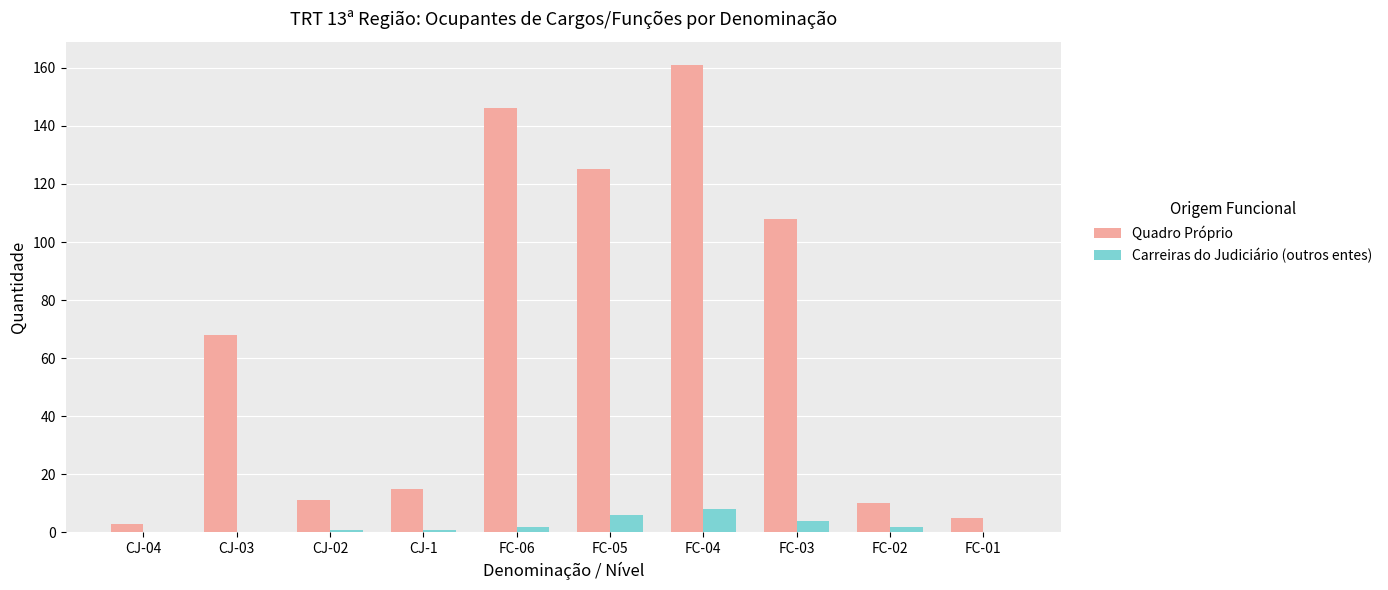

True or false: Carreiras do Judiciário (outros entes) has a value of 8 at FC-04.

True